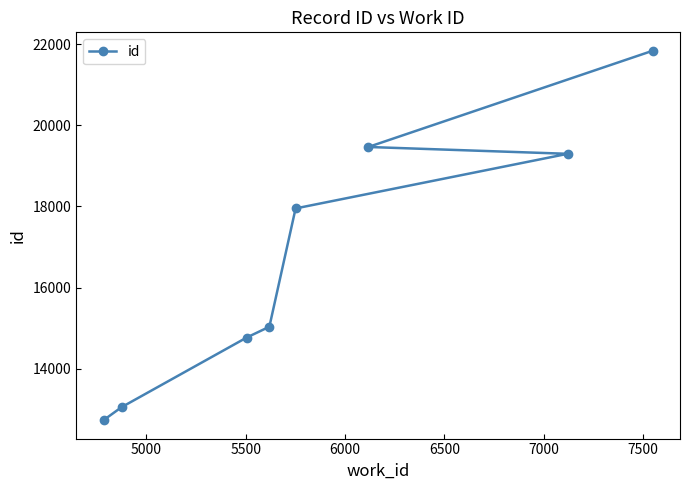

How many data points does each series have?

8